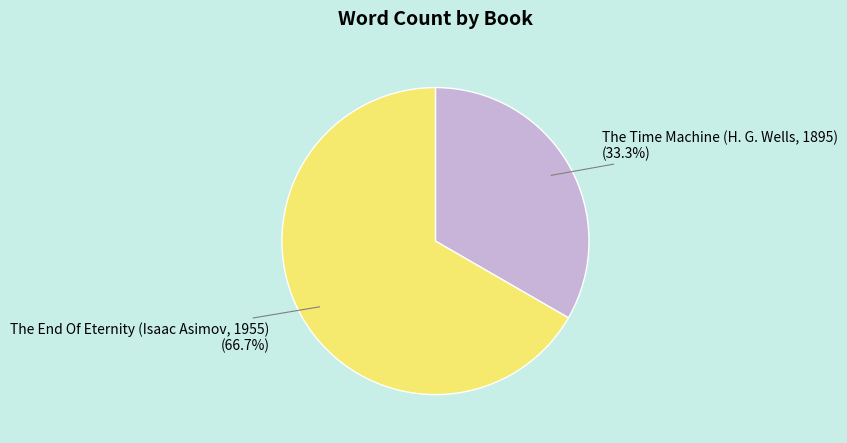

To the nearest percent, what is the average slice percentage?

50%